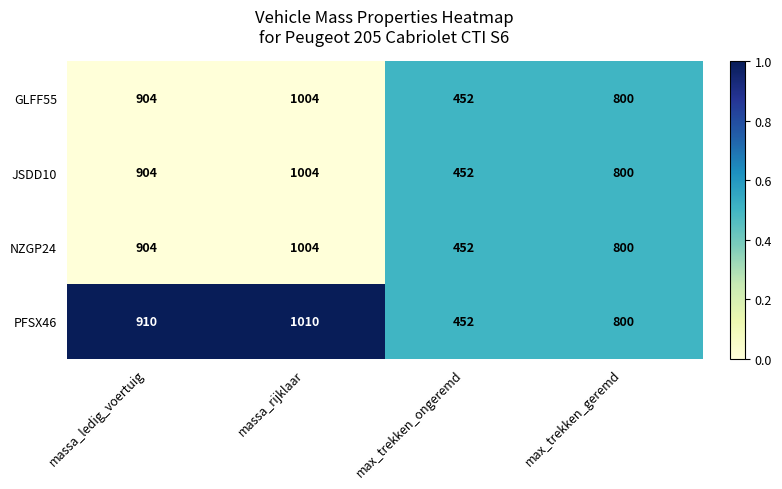

Which series has the largest total across all categories?

PFSX46